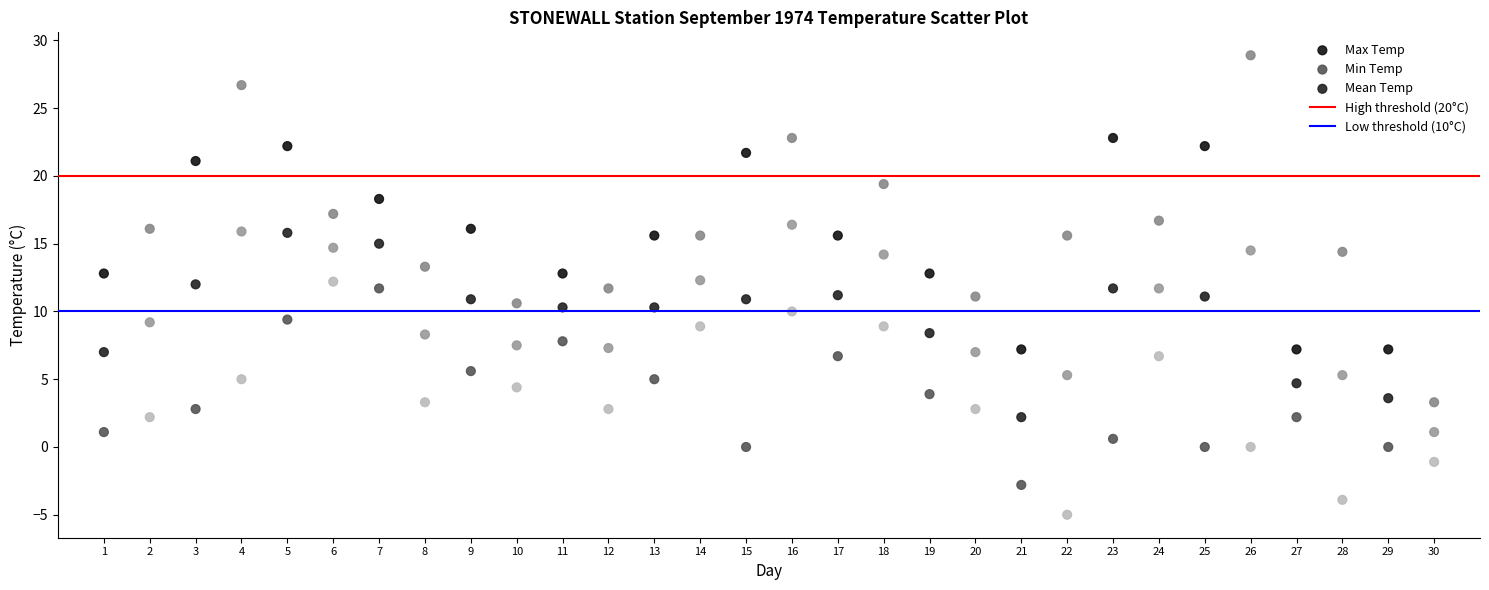

Which series reaches the minimum Y coordinate?

Min Temp